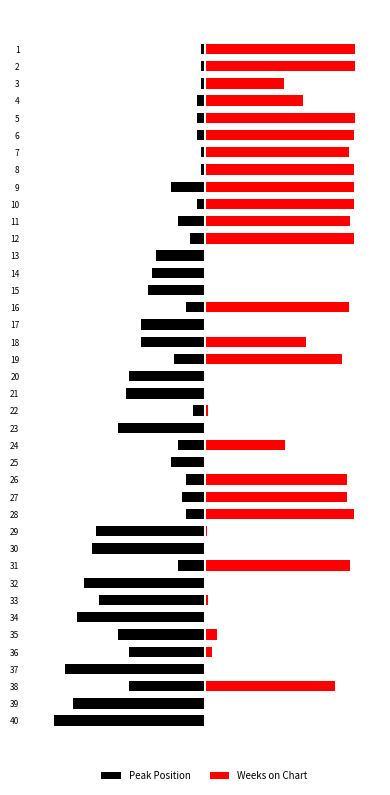

Rank the series by their maximum value, from highest to lowest.

Weeks on Chart, Peak Position